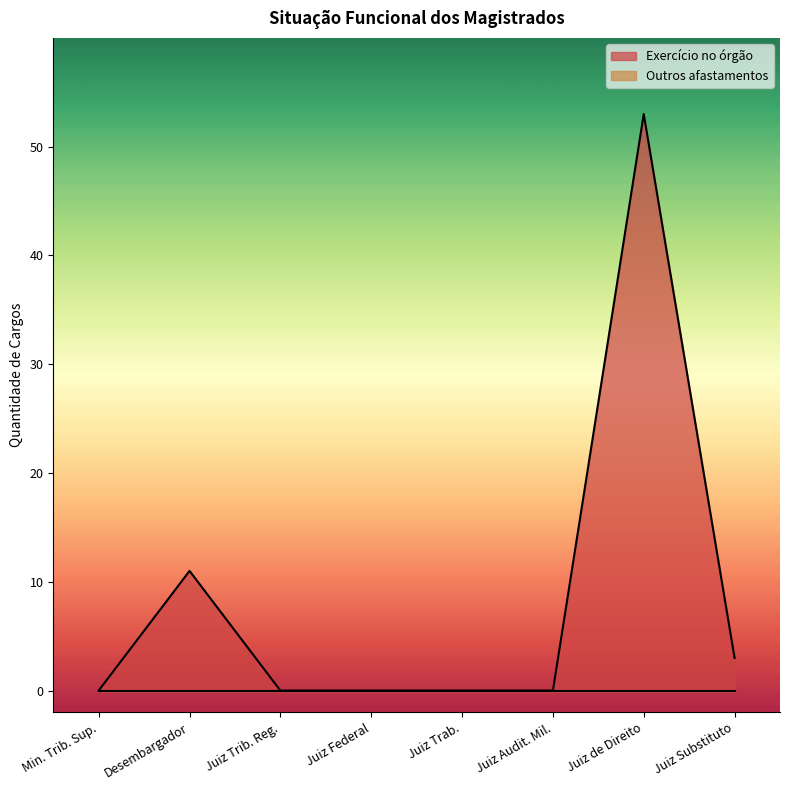

How many points are higher than both their immediate neighbors (excluding endpoints)?

2